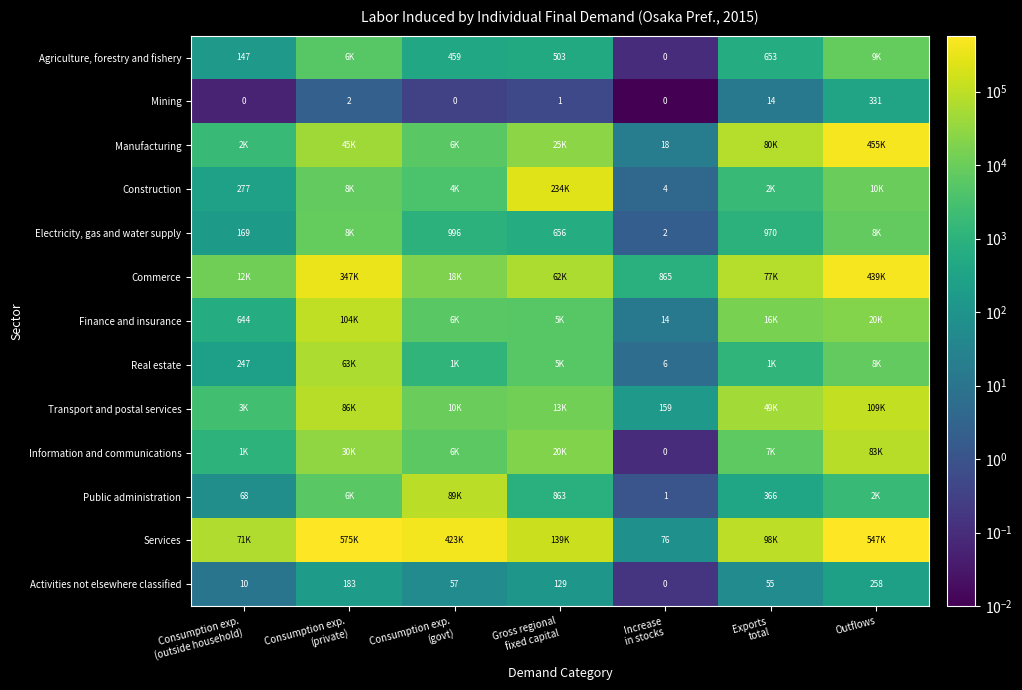

What is the difference between the highest and lowest values at Consumption exp.
(govt)?

423342.9